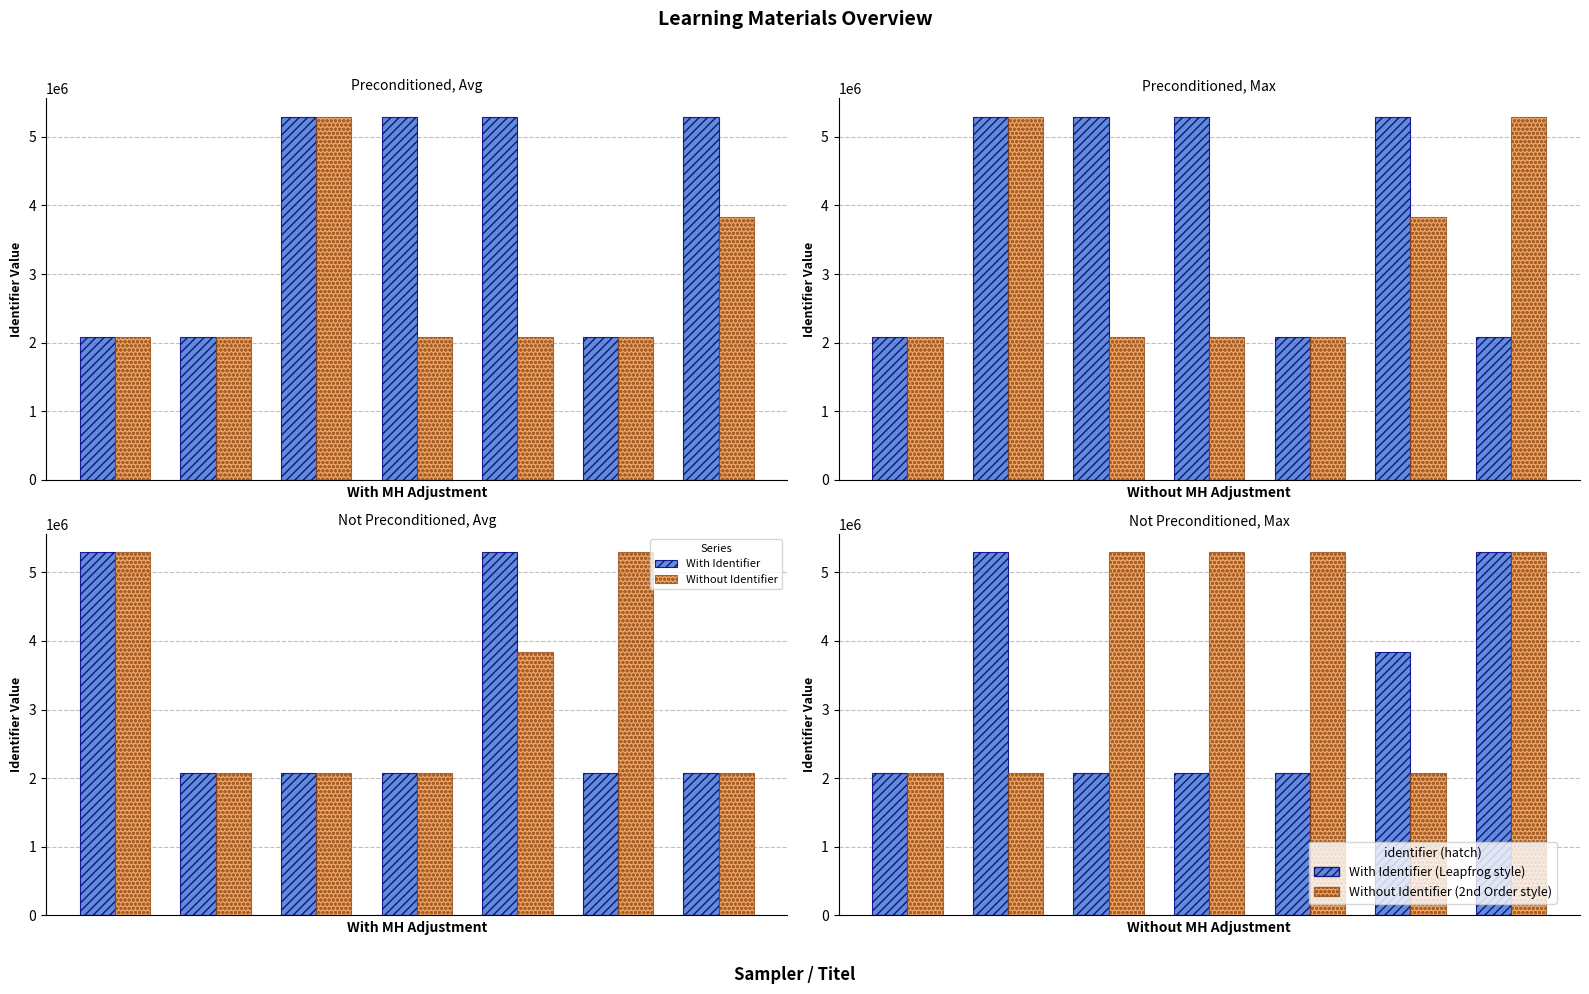

At how many categories does at least one series exceed 5111696?

5